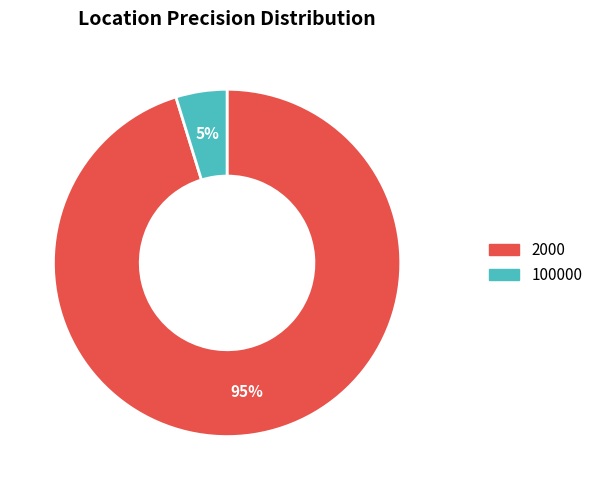

Rank the categories by value from highest to lowest.

2000, 100000